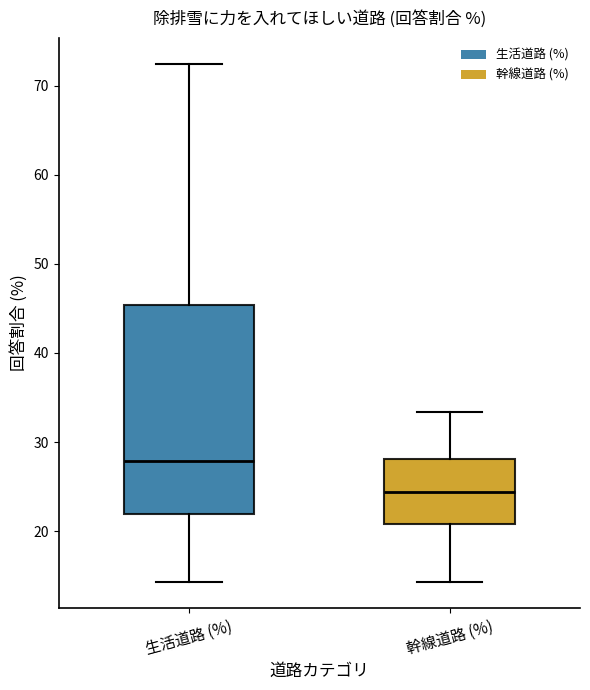

Where does the median line of the box for 生活道路 (%) sit on the y-axis? The values are not printed on the chart, so give them approximately, as read against the axis.

28